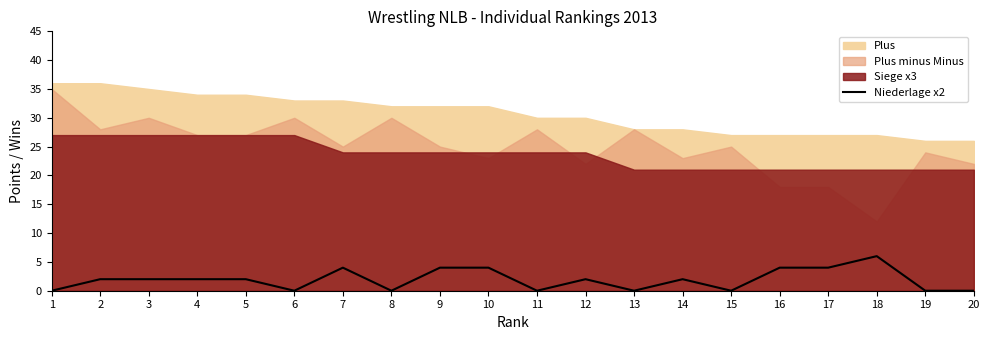

True or false: Niederlage x2 has a value of 10 at 18.

False